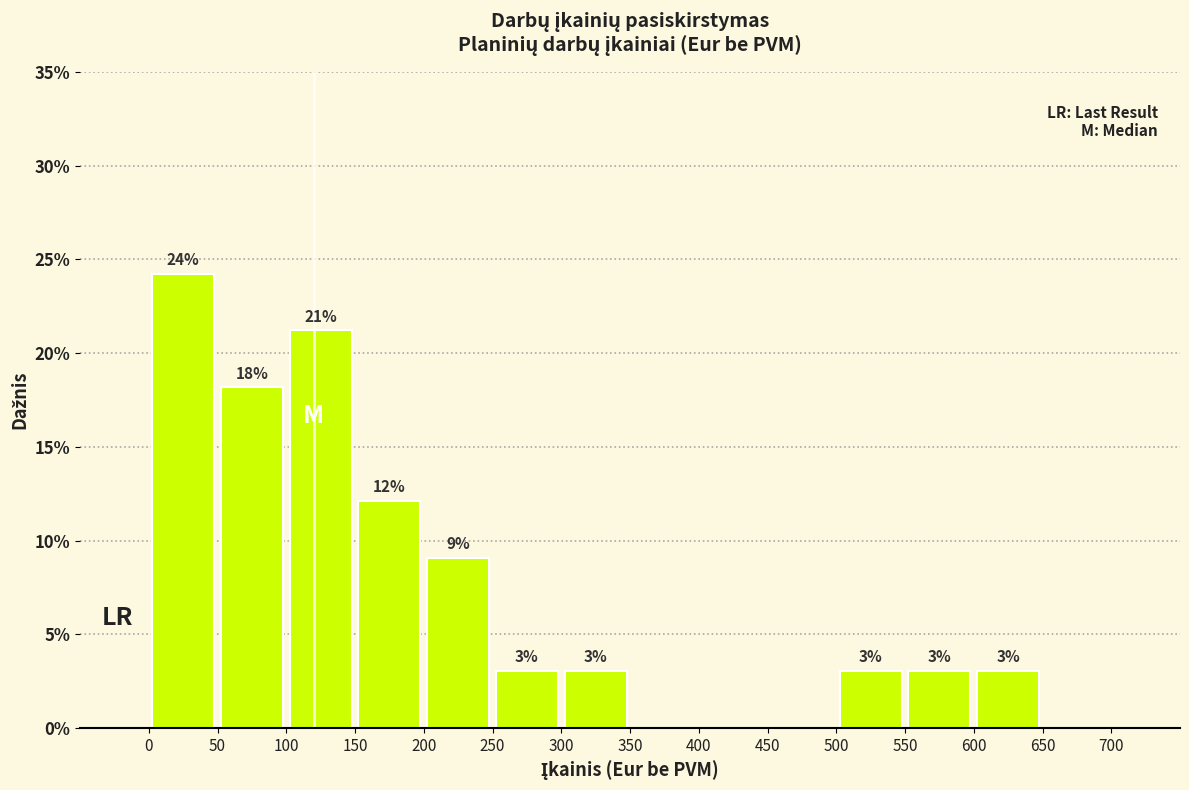

Which range on the x-axis has the tallest bar?

0 to 50